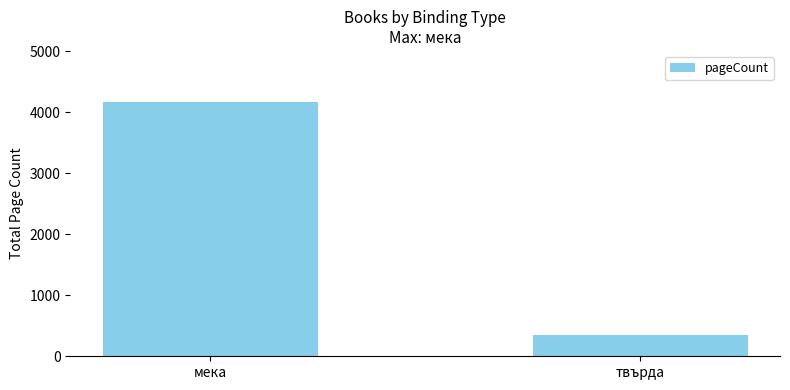

What is the change in value from мека to твърда?

-3824